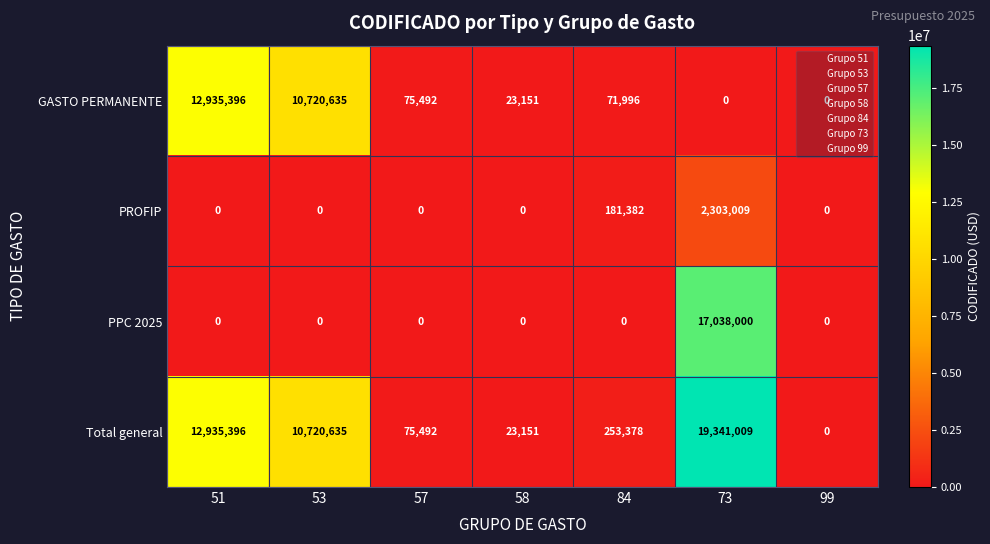

List the series in order of their peak value, highest first.

Total general, PPC 2025, GASTO PERMANENTE, PROFIP